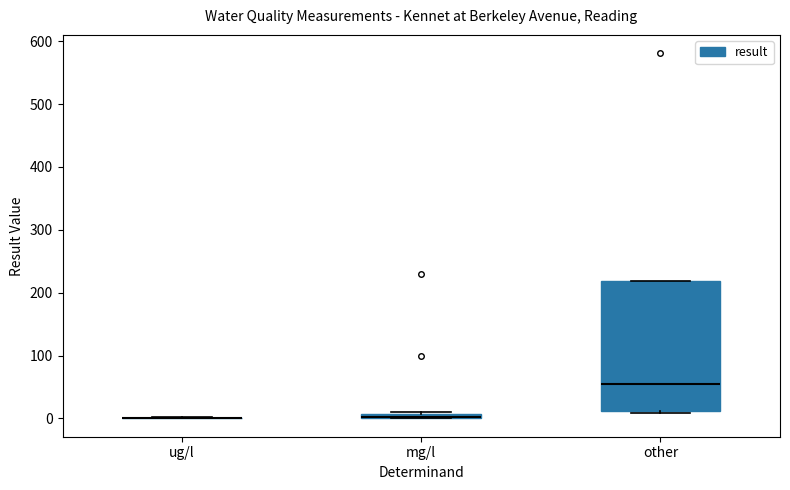

Where does the median line of the box for other sit on the y-axis? The values are not printed on the chart, so give them approximately, as read against the axis.

60